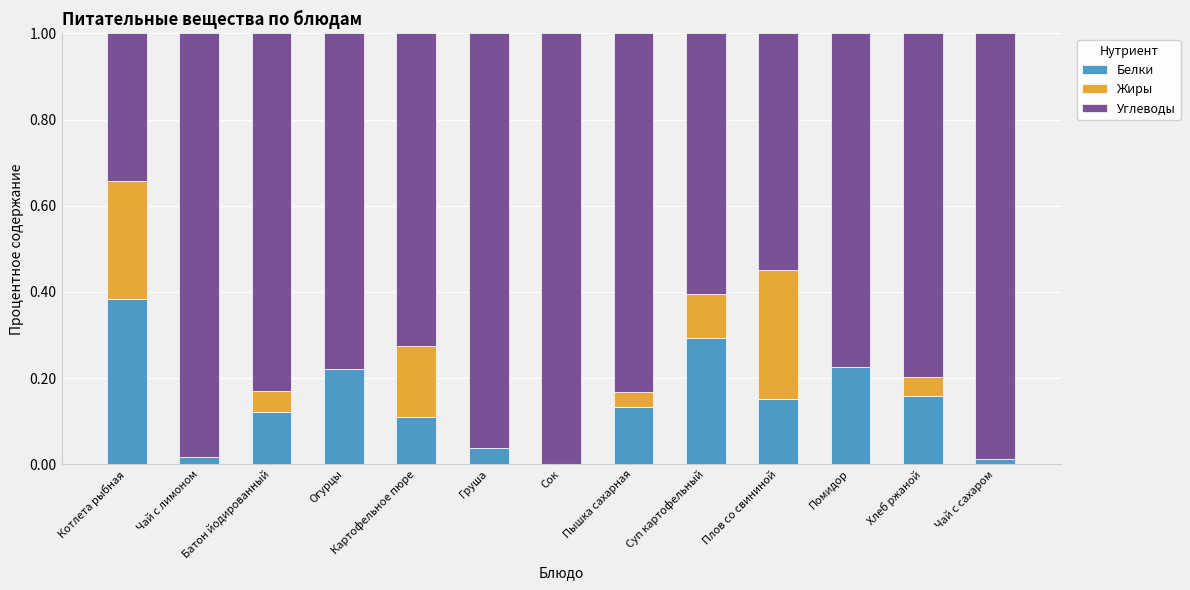

Is it true that Белки equals 0.0 at Батон йодированный?

False